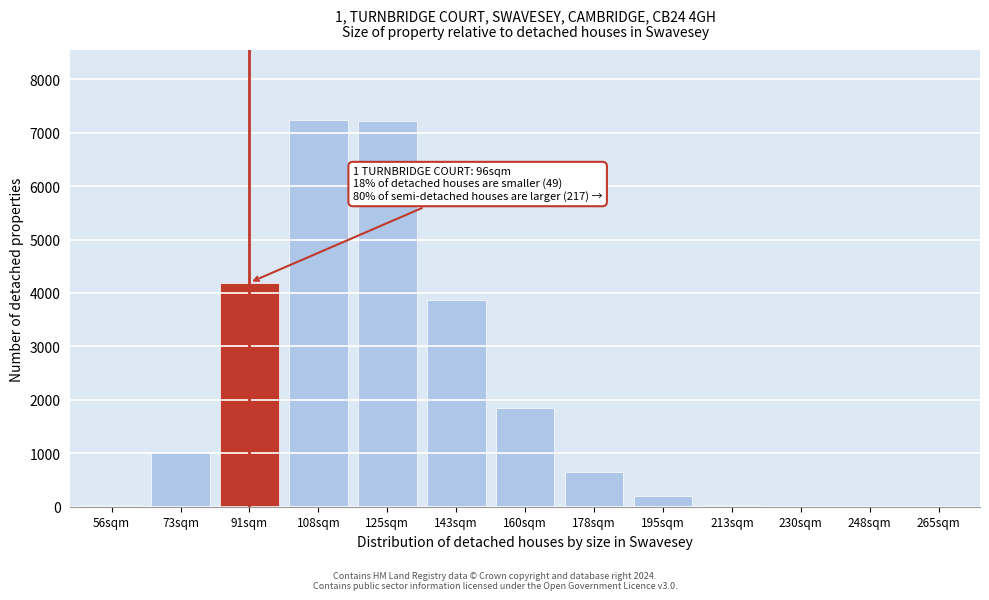

Where is the data nearest to the value 3620?

143sqm